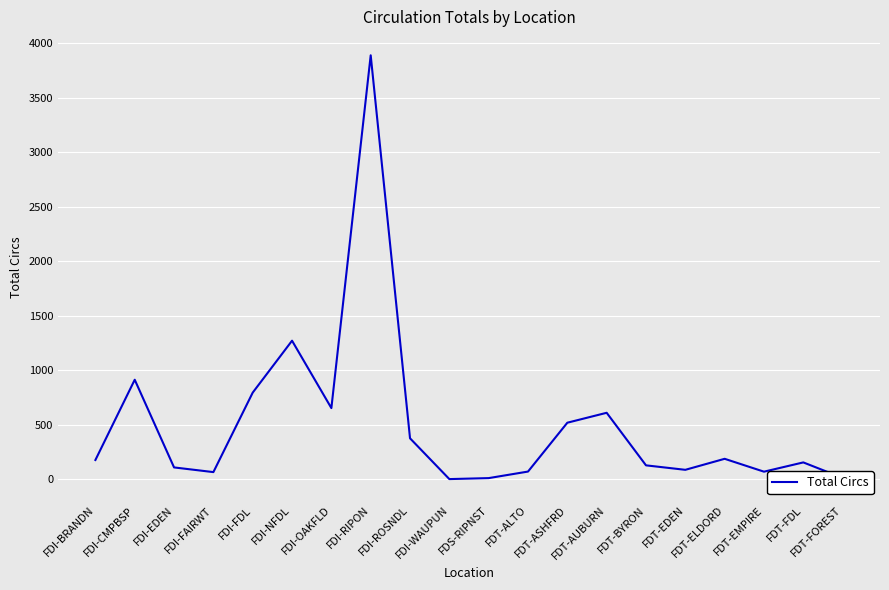

What is the difference between the maximum and minimum values?

3886